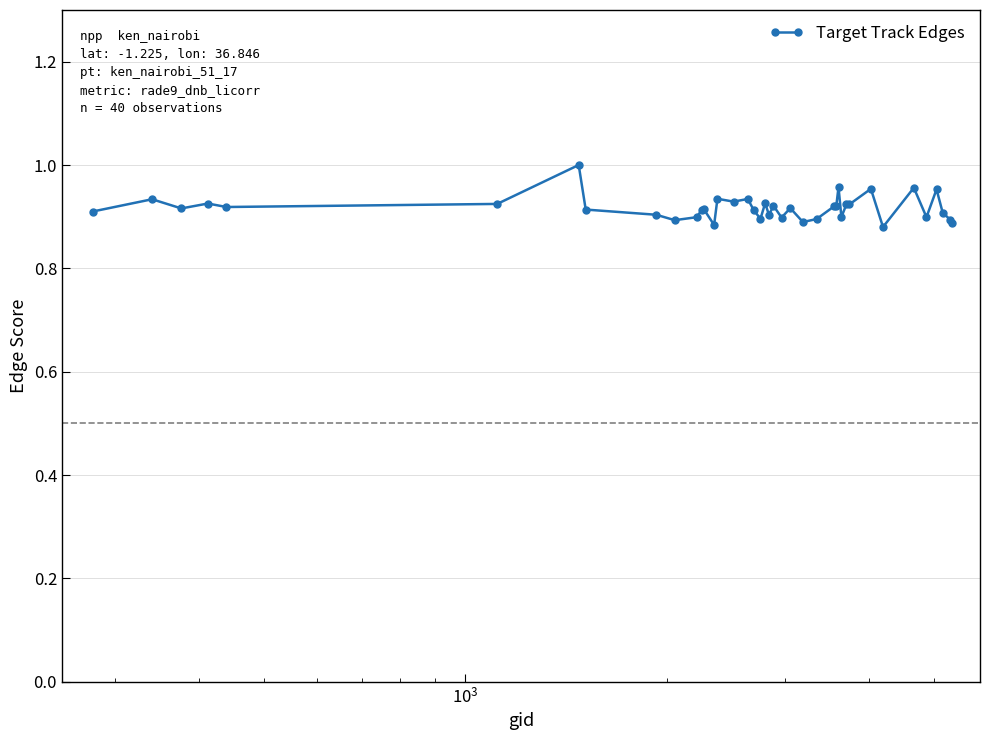

True or false: there are more than 0 points higher than both neighbors.

True